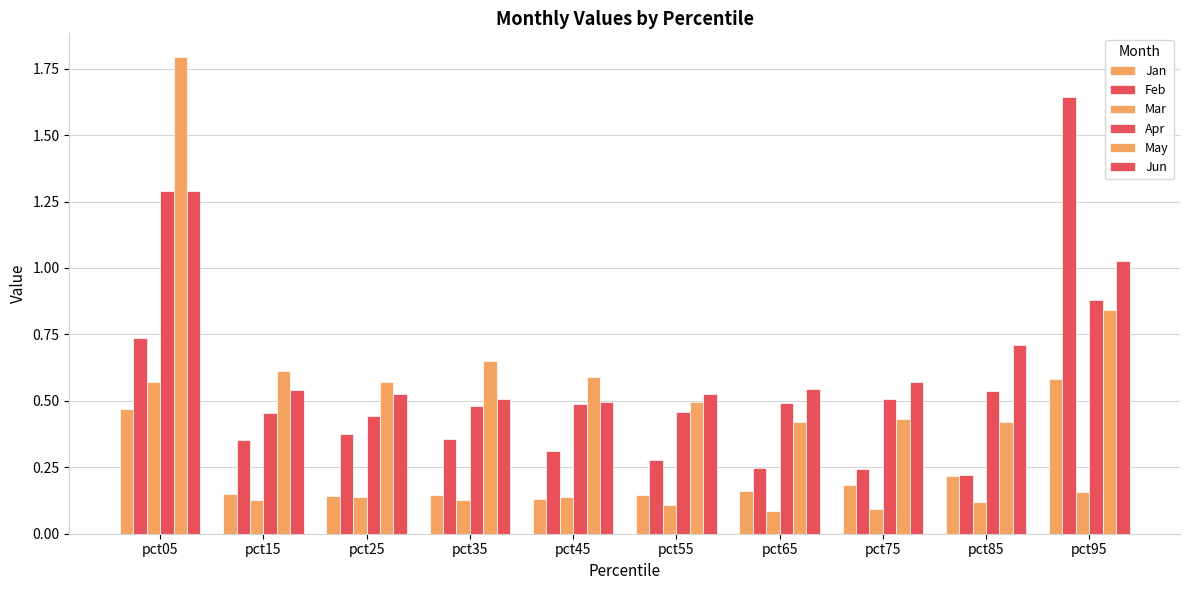

Which has a higher value, pct35 or pct55?

pct55